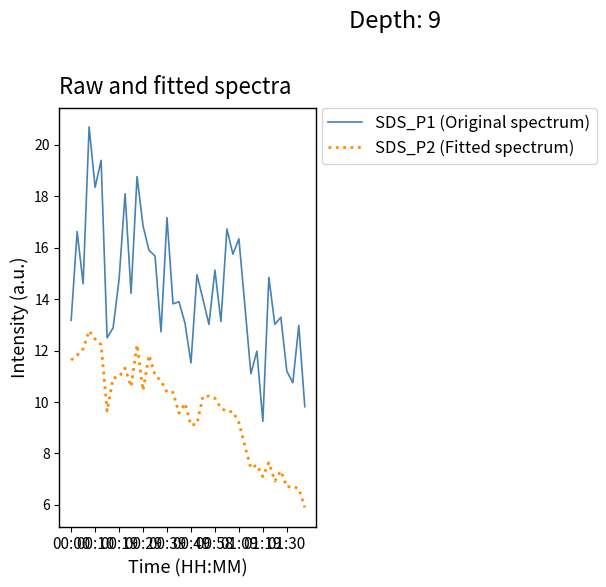

What is the greatest value displayed?

20.7